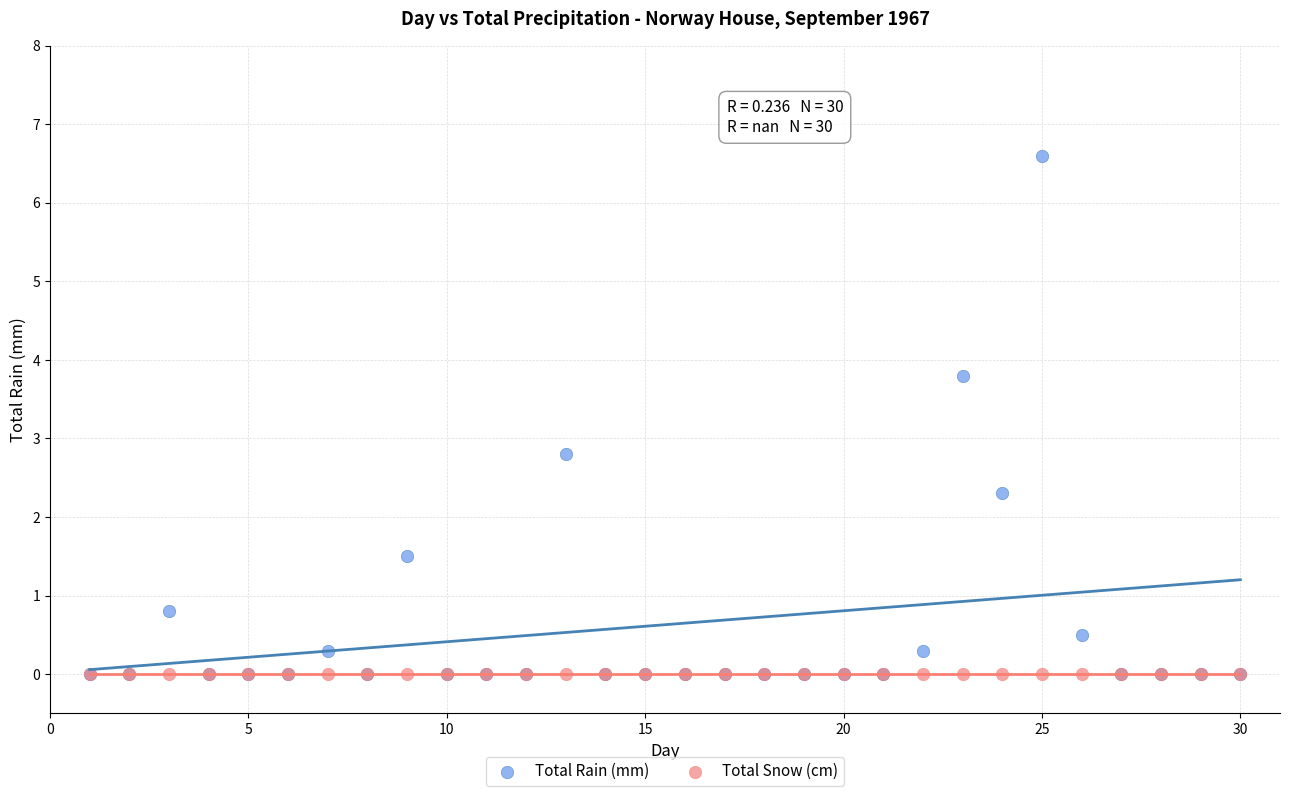

Across all series, what Y value is closest to 3?

2.8